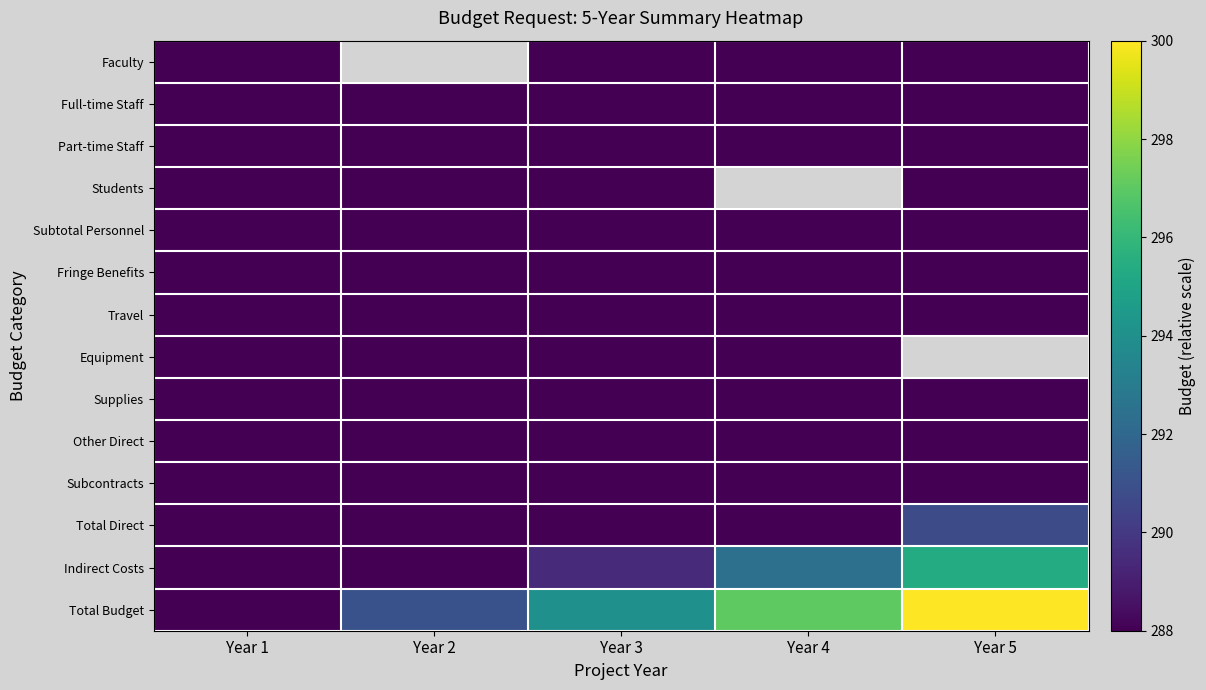

At Year 5, list the series in order from largest to smallest.

Total Budget, Indirect Costs, Total Direct, Subcontracts, Other Direct, Travel, Equipment, Supplies, Fringe Benefits, Subtotal Personnel, Students, Part-time Staff, Full-time Staff, Faculty